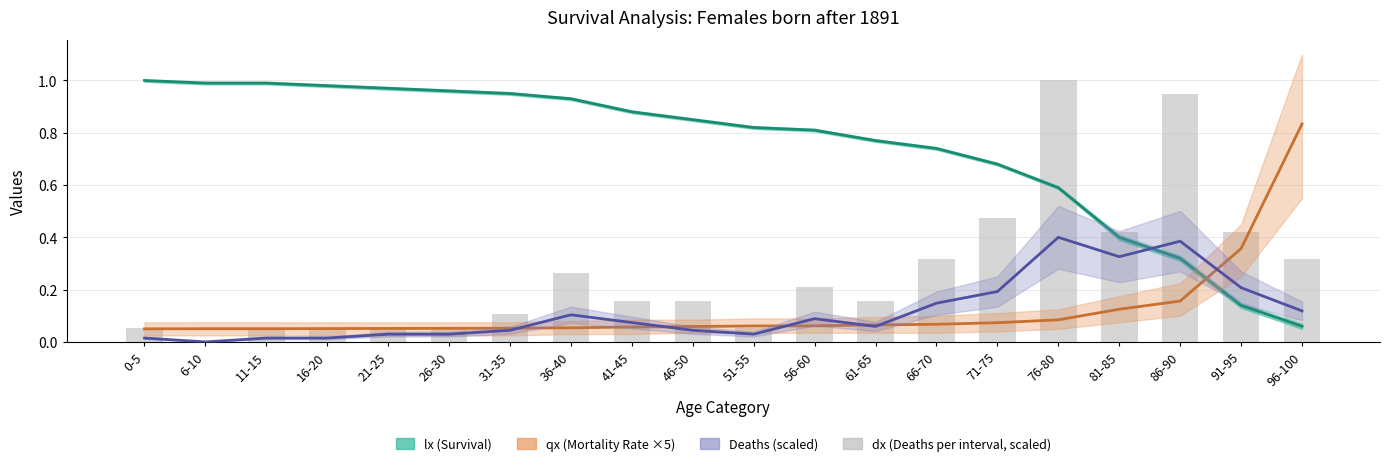

At which category does the chart reach its minimum across all series?

6-10